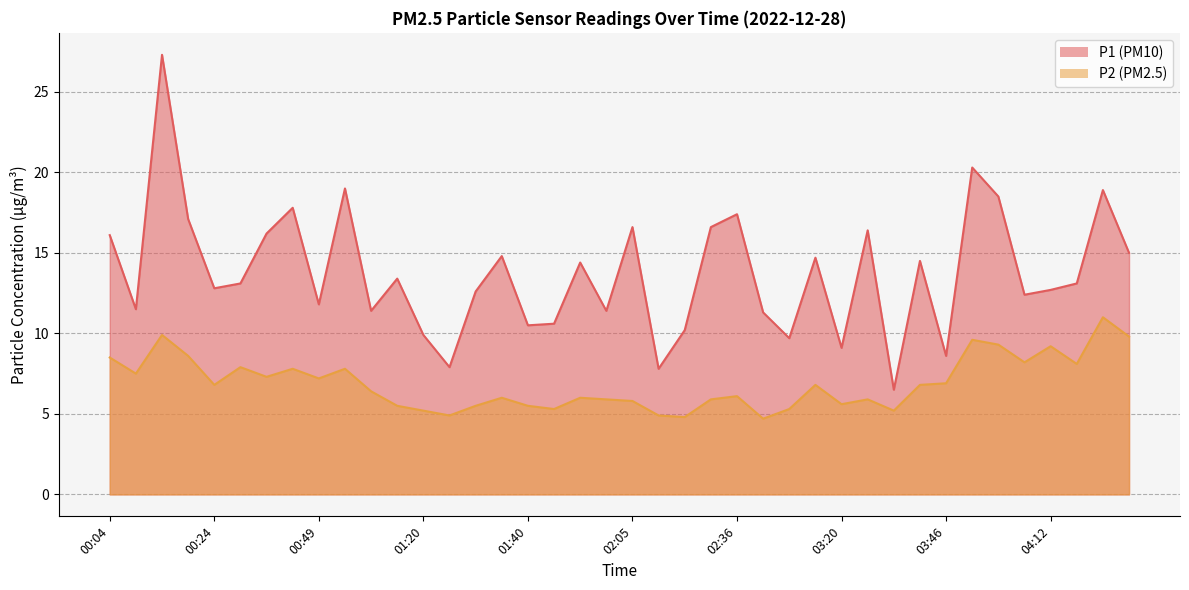

True or false: P1 and P2 cross at least once.

False